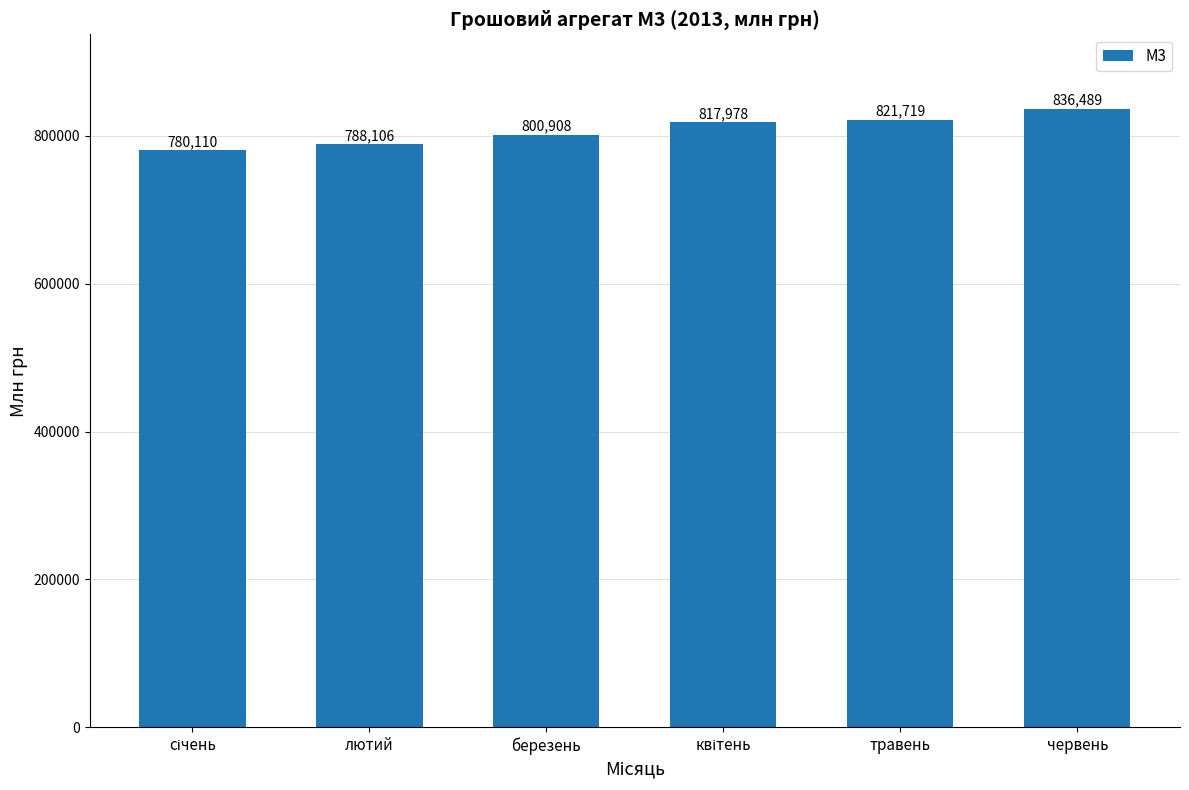

What is the label of the 3rd bar from the left?

березень